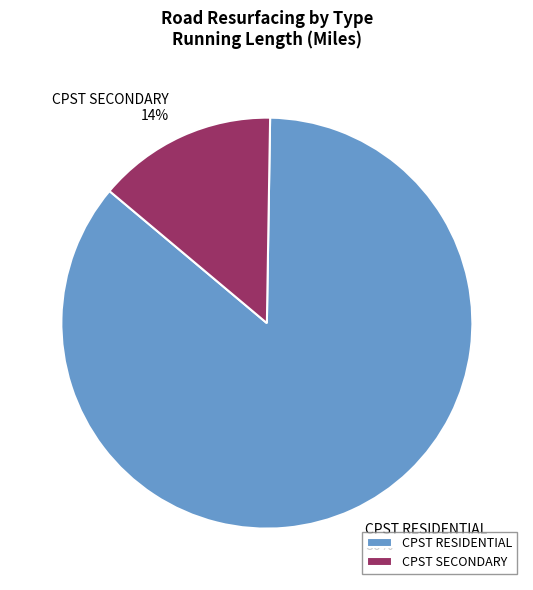

To the nearest percent, what percentage of the pie is CPST SECONDARY?

14%